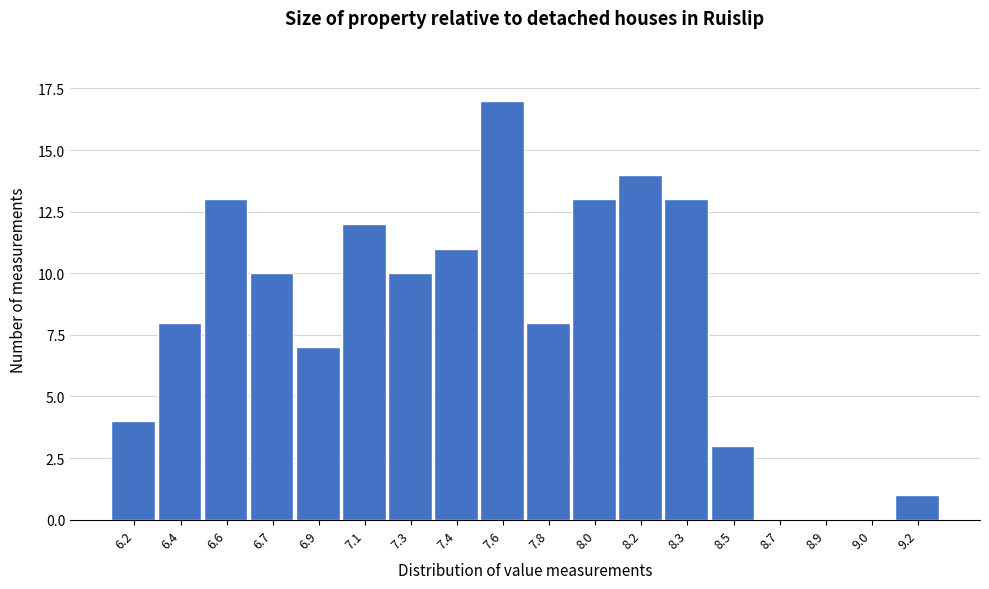

Reading left to right, what are all the values shown in this chart?

6.2=4	6.4=8	6.6=13	6.7=10	6.9=7	7.1=12	7.3=10	7.4=11	7.6=17	7.8=8	8.0=13	8.2=14	8.3=13	8.5=3	8.7=0	8.9=0	9.0=0	9.2=1